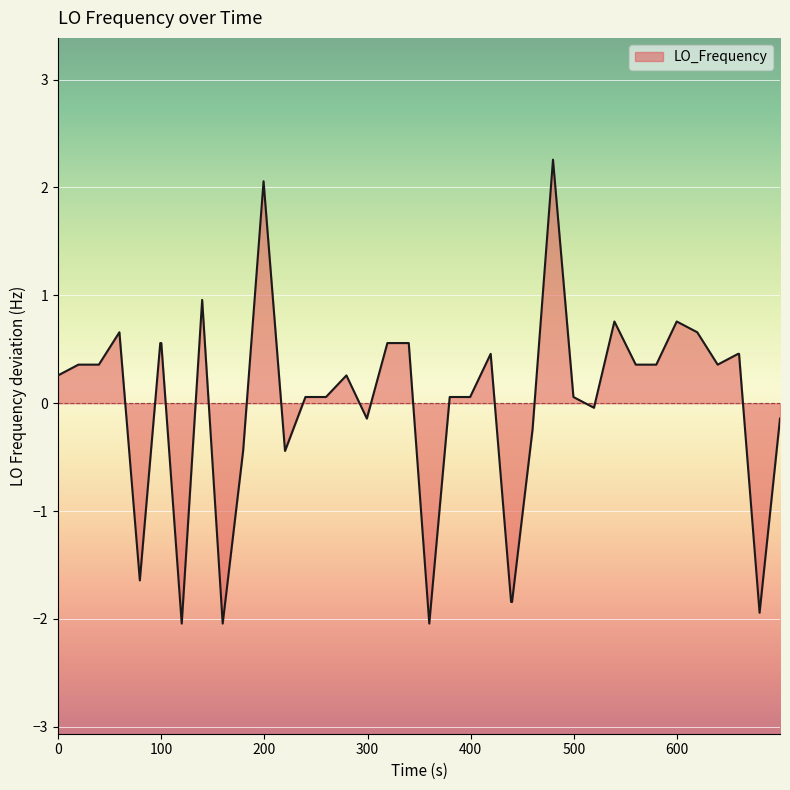

What is the difference between the maximum and minimum values?

4.3